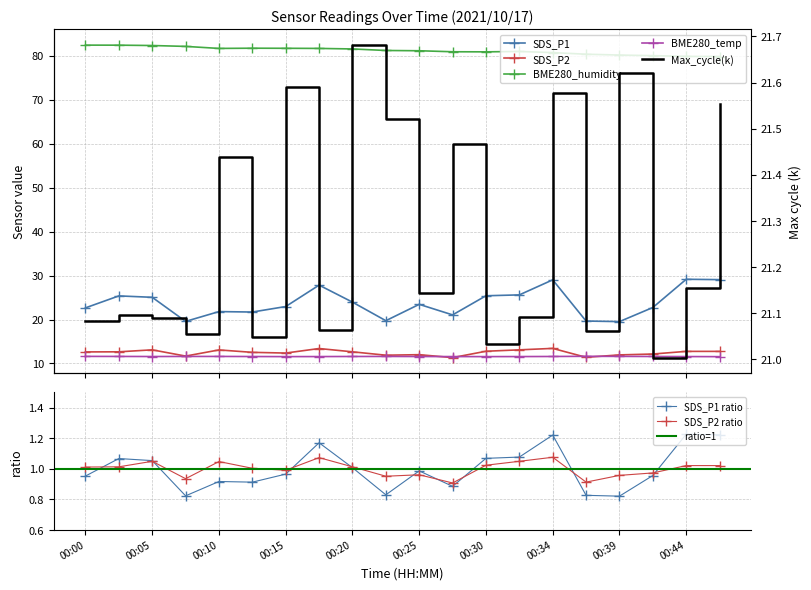

Reading left to right, transcribe all the data shown in this chart.

SDS_P1: 22.6	25.4	25.1	19.6	21.8	21.7	22.9	27.8	23.9	19.7	23.4	21.1	25.4	25.6	29.0	19.6	19.5	22.7	29.1	29.1
SDS_P2: 12.6	12.7	13.1	11.7	13.1	12.5	12.4	13.4	12.7	11.9	12.0	11.3	12.8	13.1	13.4	11.4	11.9	12.2	12.8	12.8
BME280_humidity: 82.4	82.4	82.3	82.1	81.7	81.7	81.7	81.7	81.5	81.2	81.1	80.9	80.9	81.0	80.7	80.3	80.2	80.0	79.8	79.8
BME280_temperature: 11.6	11.6	11.6	11.6	11.6	11.6	11.6	11.6	11.6	11.6	11.6	11.6	11.6	11.6	11.6	11.6	11.6	11.6	11.6	11.6
Max_cycle_norm: 21.1	21.1	21.1	21.1	21.4	21.0	21.6	21.1	21.7	21.5	21.1	21.5	21.0	21.1	21.6	21.1	21.6	21.0	21.2	21.6